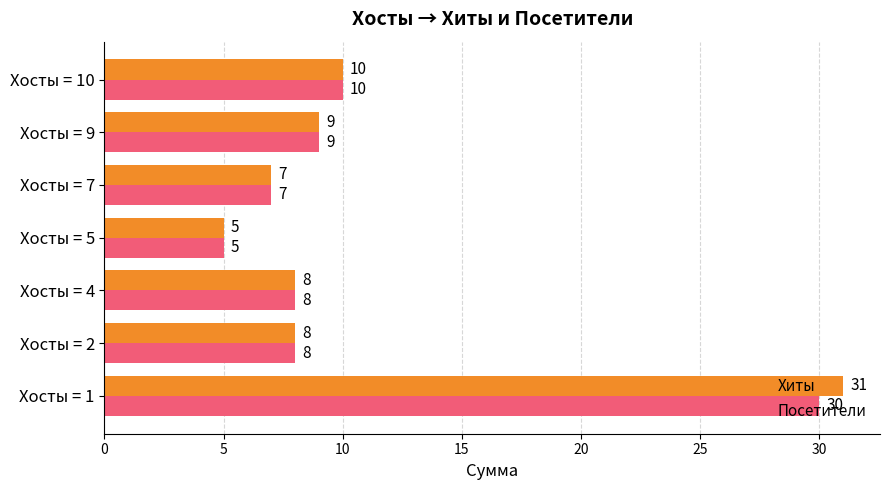

Which series has the largest range (max minus min)?

Хиты